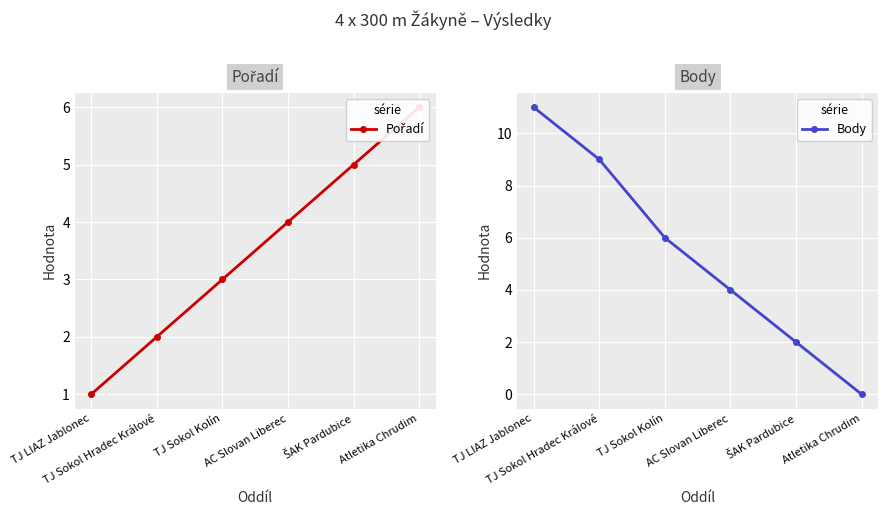

What is the label of the 6th point from the right?

TJ LIAZ Jablonec